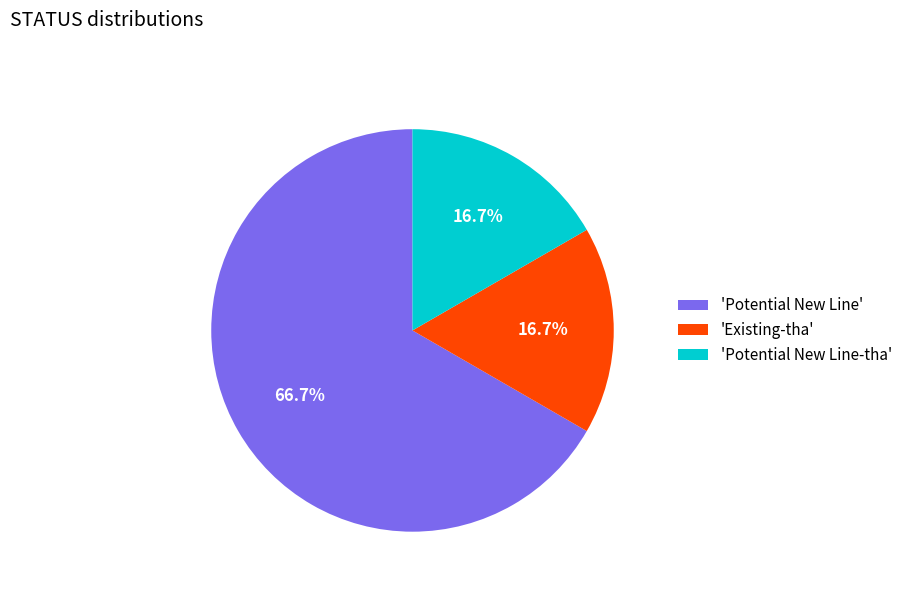

Which has a higher value, 'Potential New Line-tha' or 'Potential New Line'?

'Potential New Line'